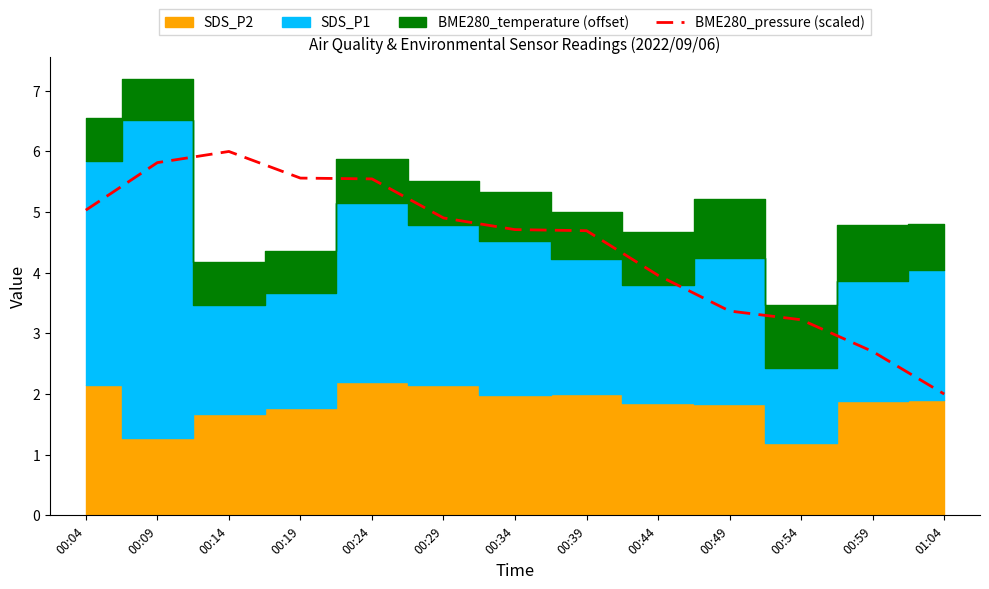

What is the smallest value displayed?

2.0